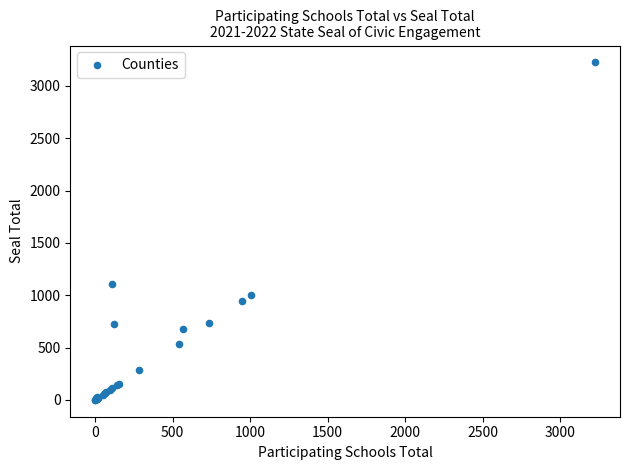

What Y value in the scatter plot is closest to 1613?

1111